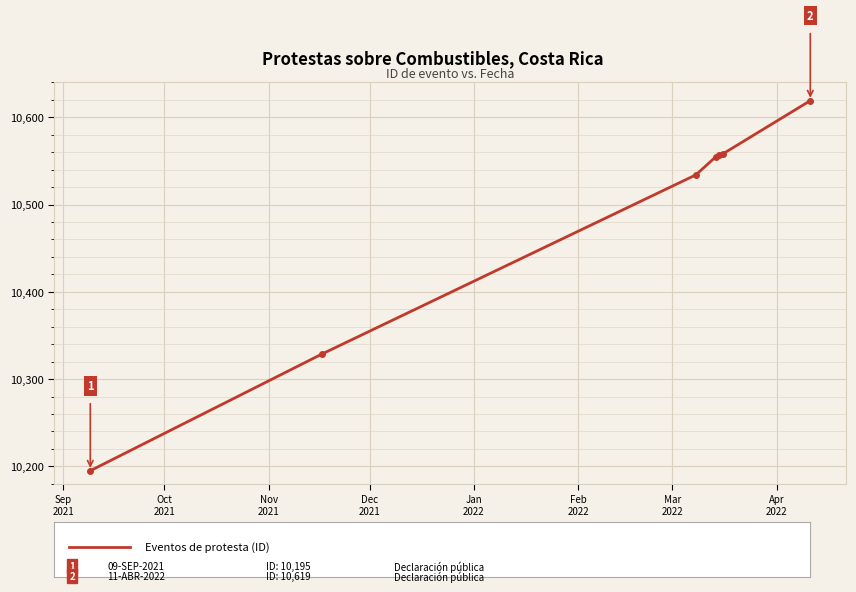

What is the maximum value shown in the chart?

10619